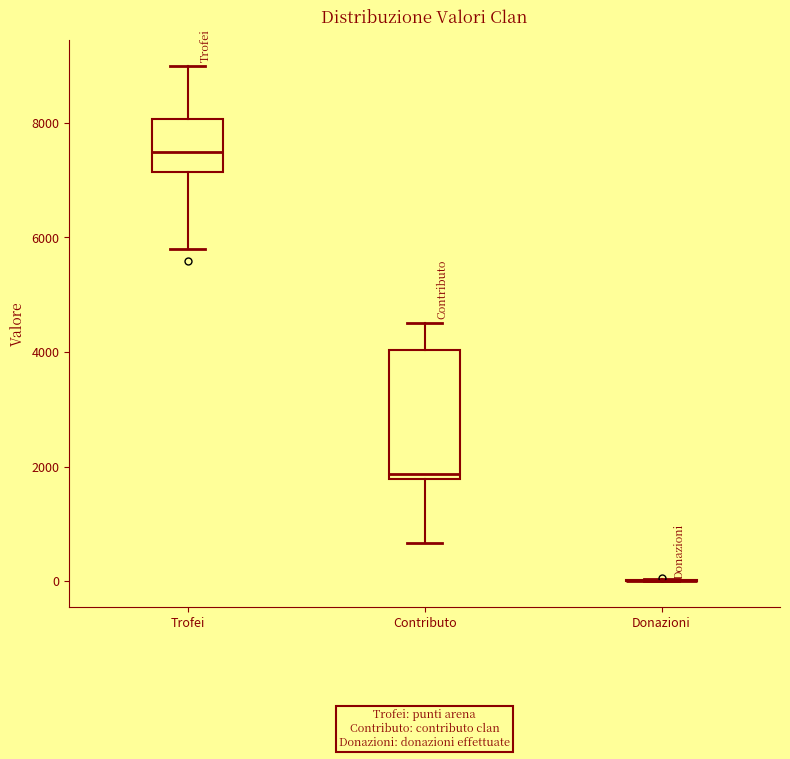

Which box is the tallest, from its lower edge to its upper edge?

Contributo